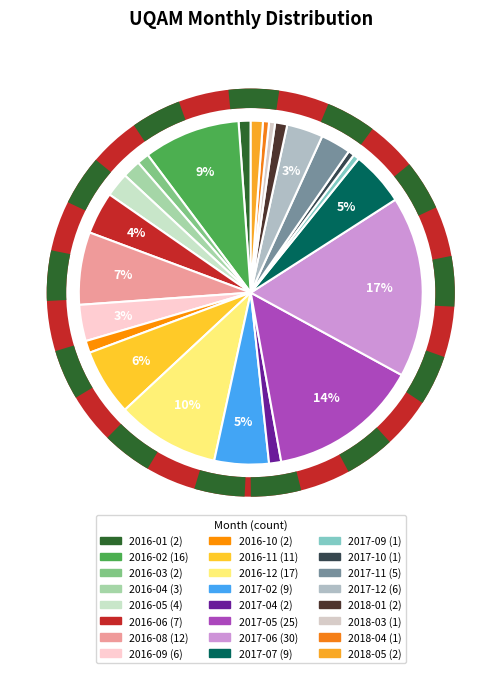

Count the number of slices in the pie.

24